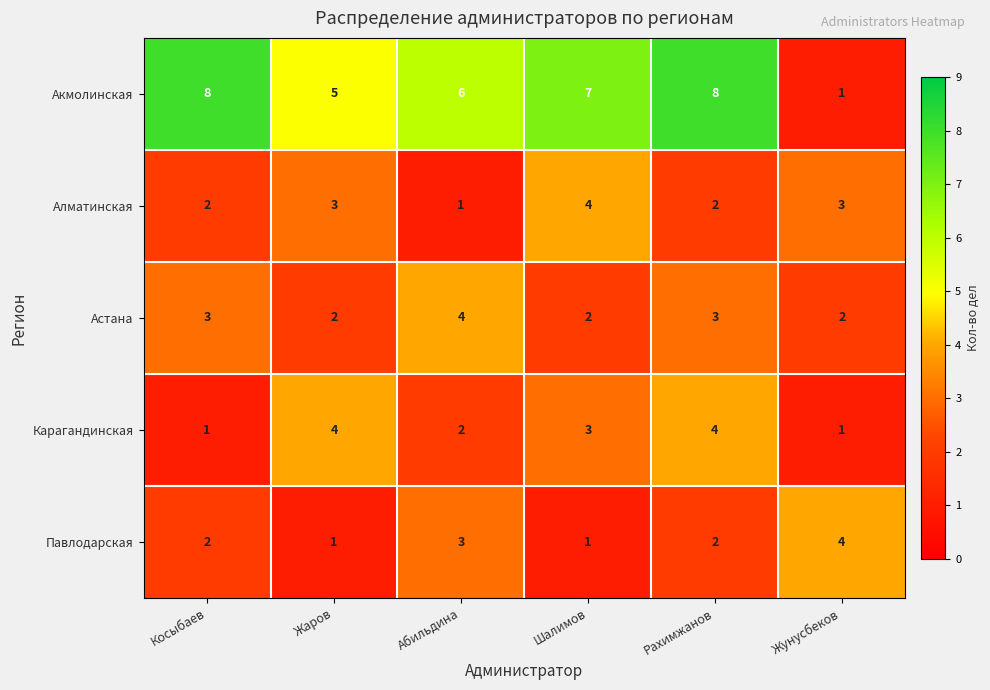

What value does the Акмолинская series have at Рахимжанов?

8